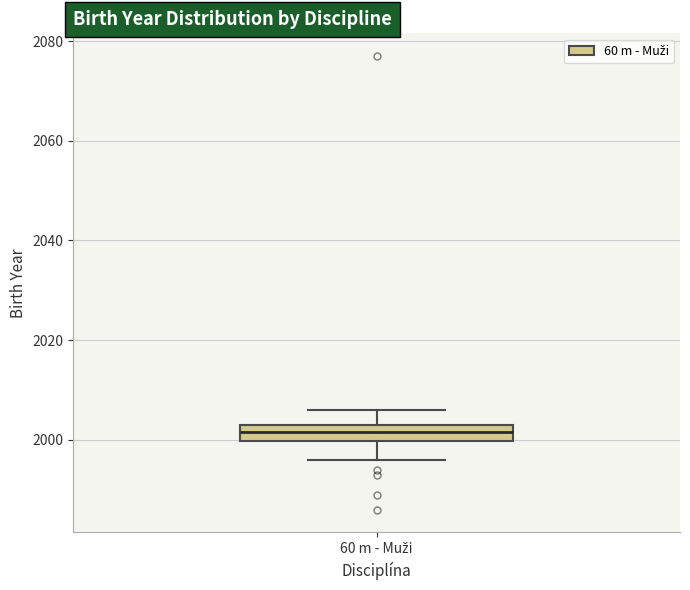

Transcribe this box plot: give where the median line is, the range the box spans, and where the two whiskers end, as read against the y-axis. The values are not printed on the chart, so give them approximately, as read against the axis.

median 2002, box 2000 to 2004, whiskers 1996 to 2006